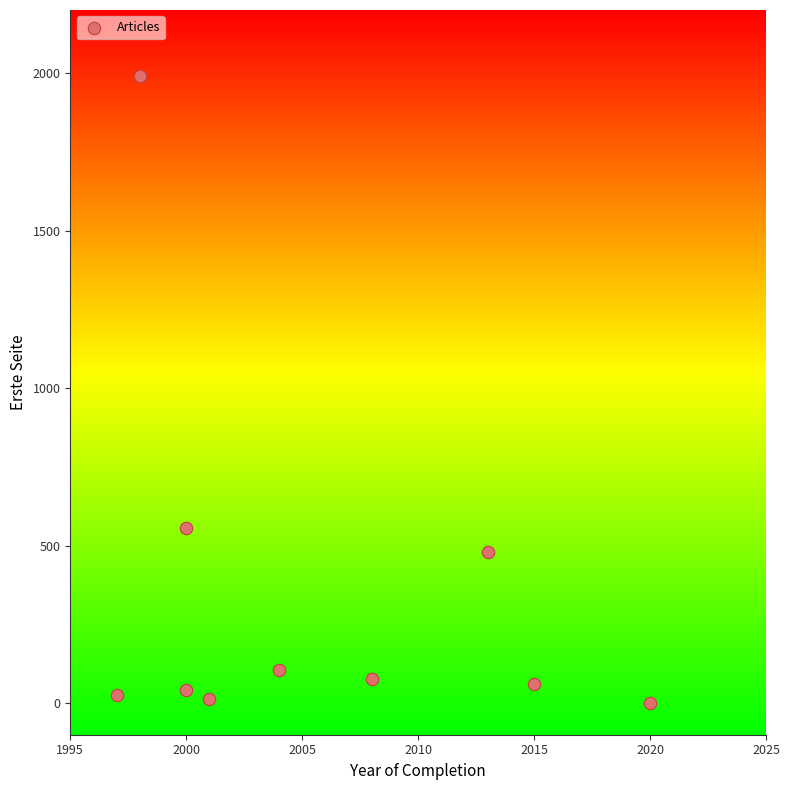

What is the average X value?

2006